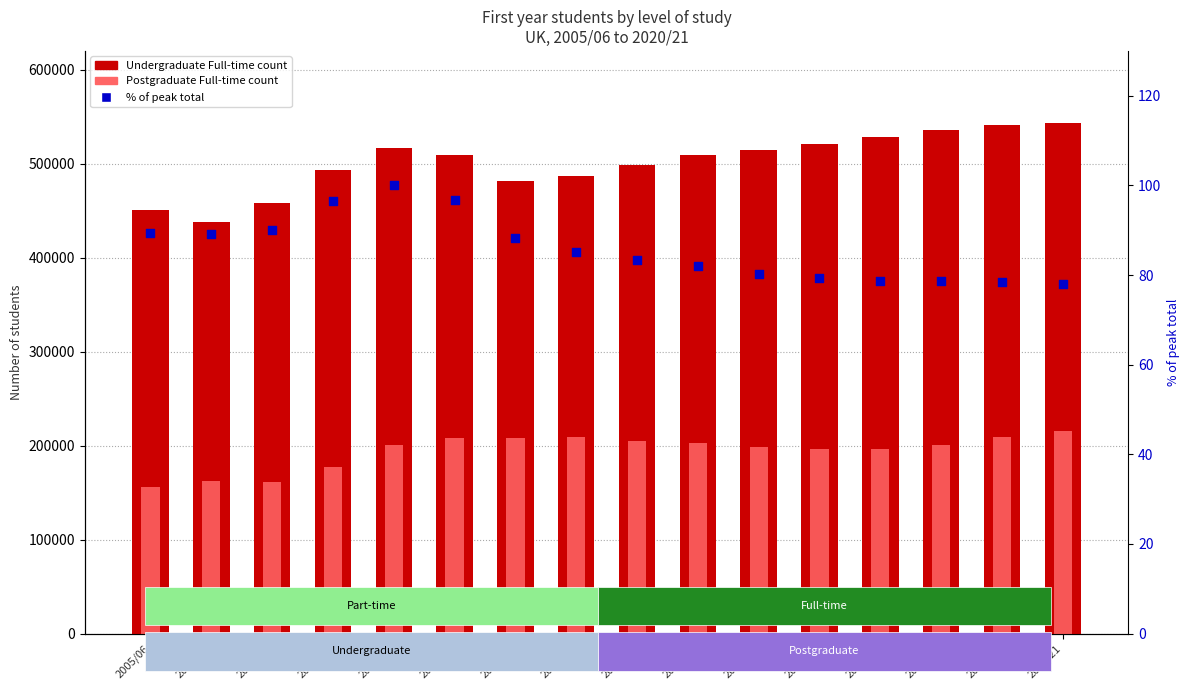

Which series contains the highest Y value?

Undergraduate Full-time